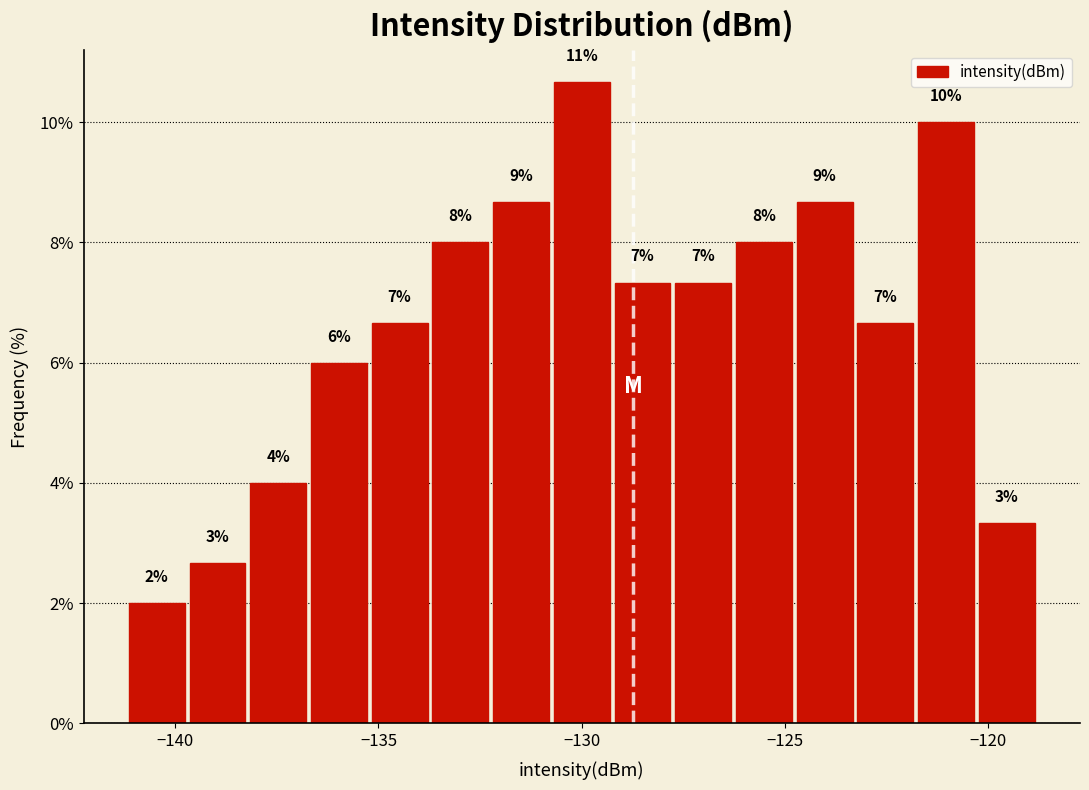

Read against the x-axis, roughly where is the centre of the tallest bar?

-130.0